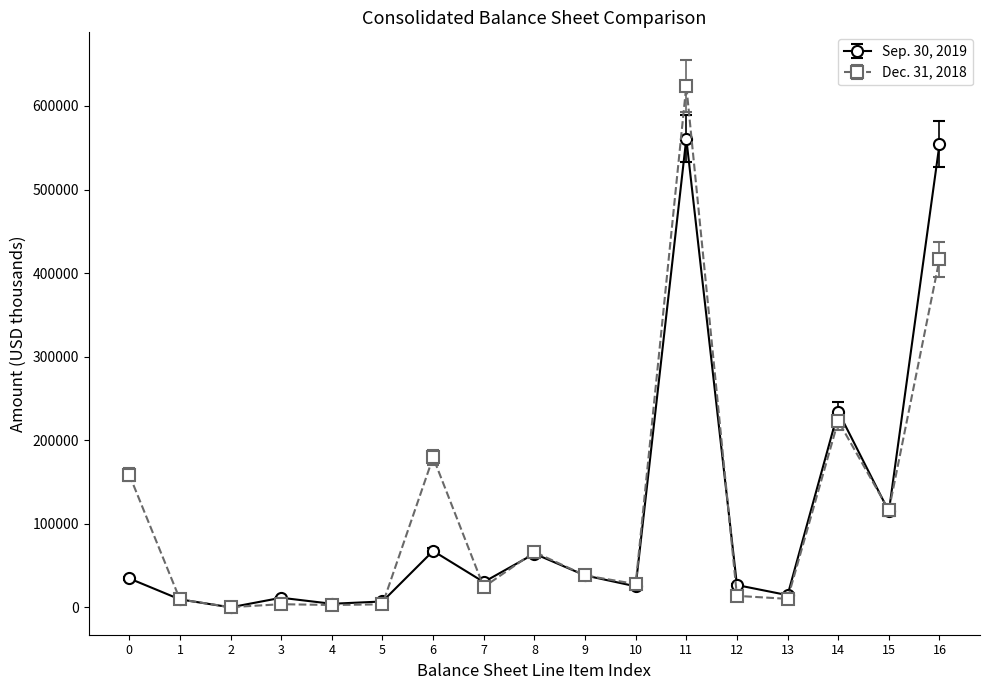

What are all the series names shown in the legend?

Sep. 30, 2019, Dec. 31, 2018